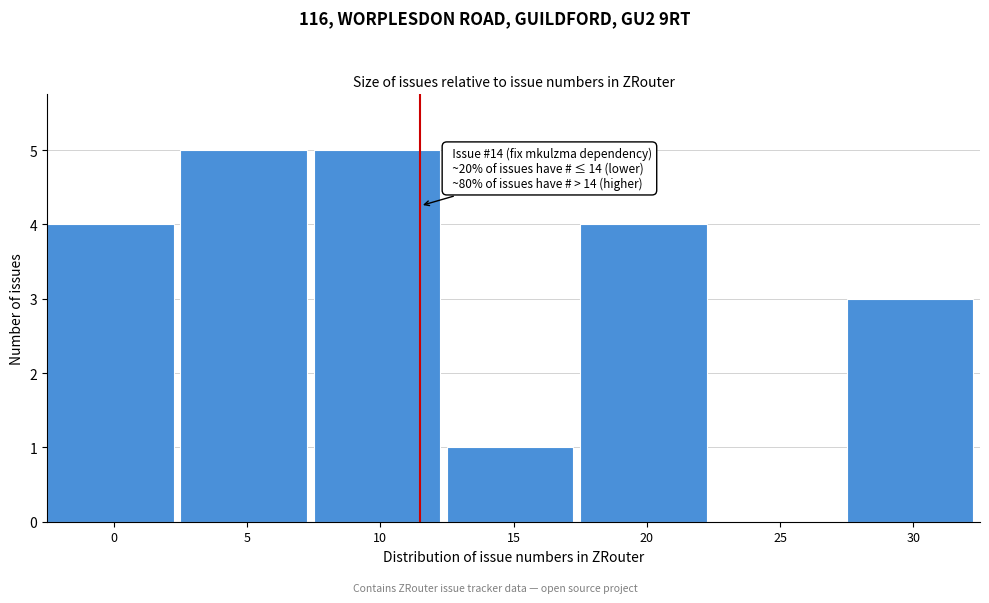

Reading left to right, transcribe all the data shown in this chart.

0=4	5=5	10=5	15=1	20=4	25=0	30=3